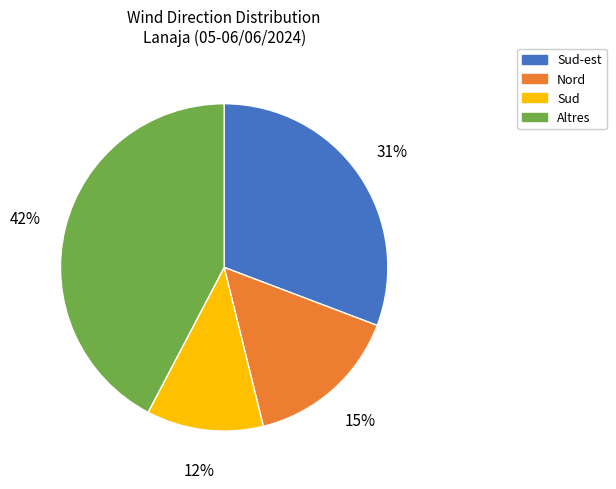

Is the sum of Nord and Sud greater than half?

No